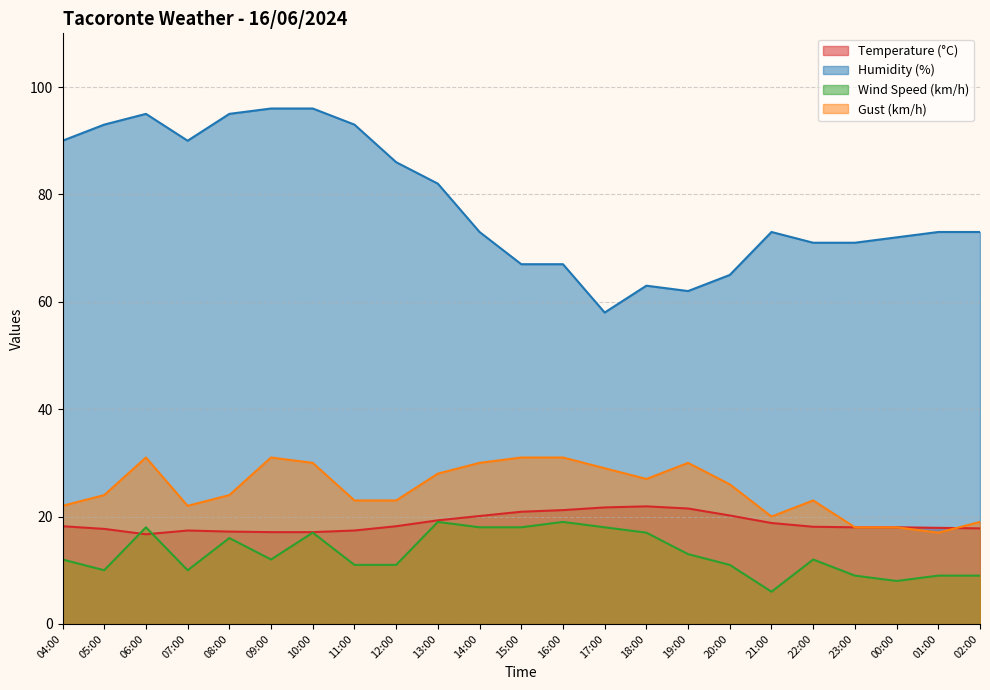

Between 05:00 and 12:00, which series saw the biggest shift?

Humidity (%)